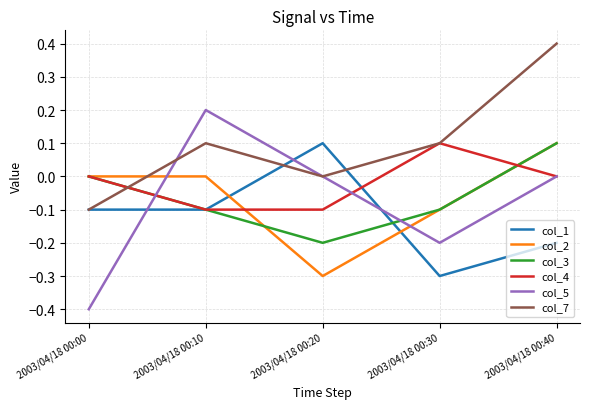

After their last crossing, which series has the higher values: col_1 or col_2?

col_2